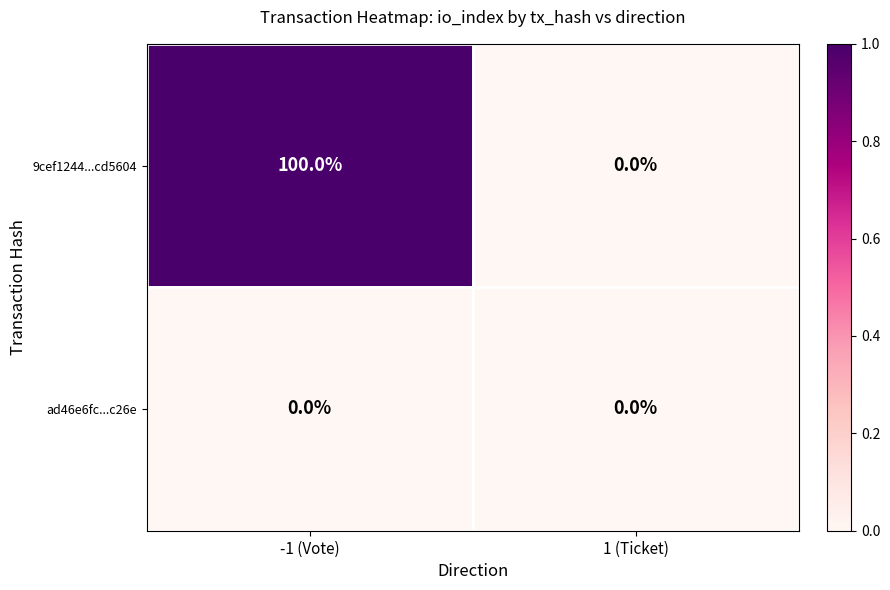

Which series has the largest total across all categories?

9cef1244...cd5604